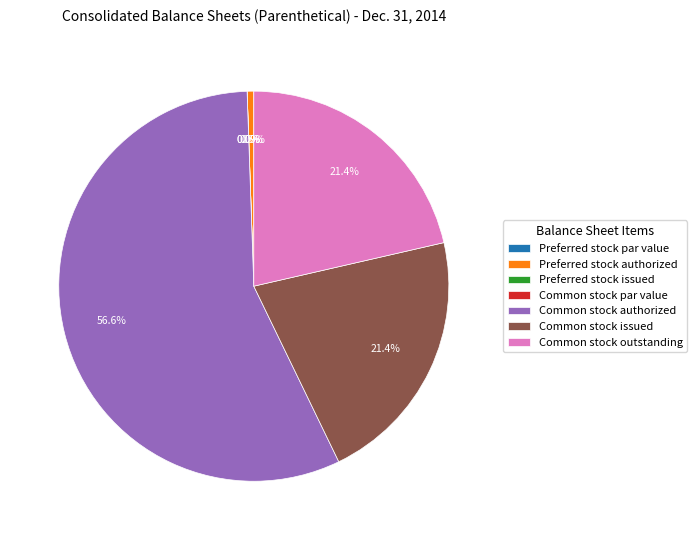

What is the majority slice?

Common stock authorized